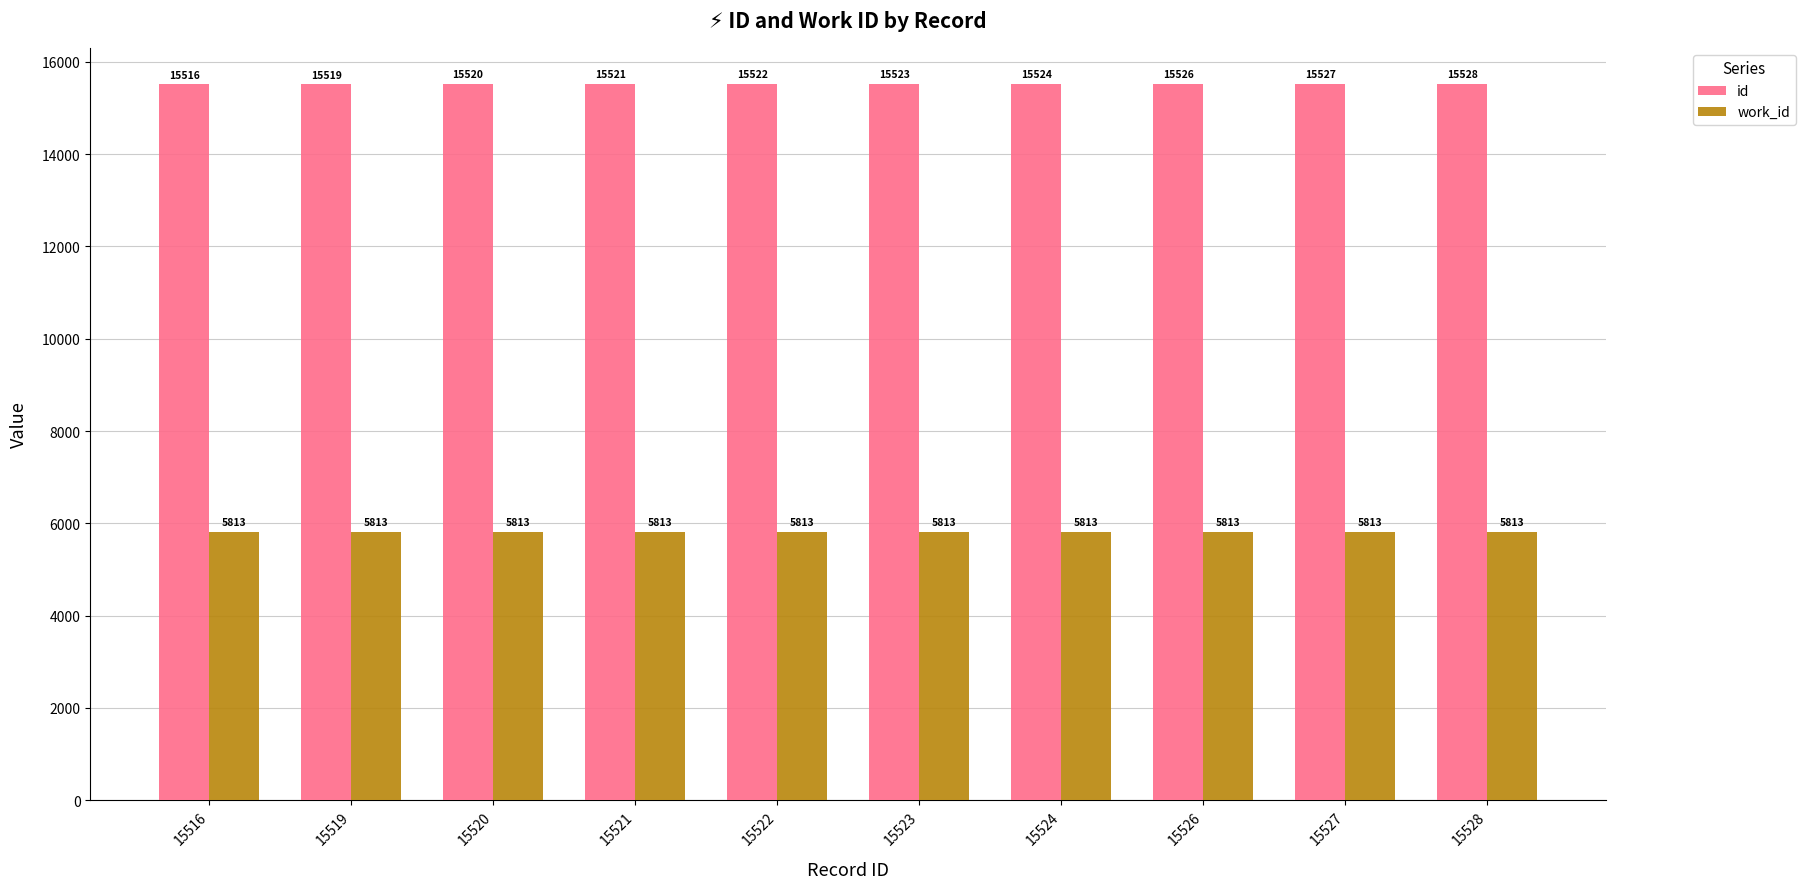

At which category is the sum across all series the highest?

15528